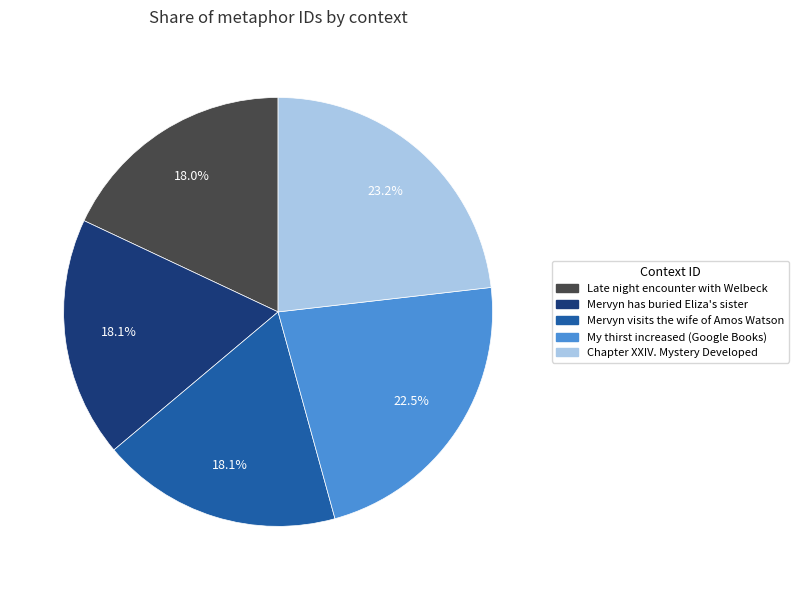

Does any single category account for the majority?

No